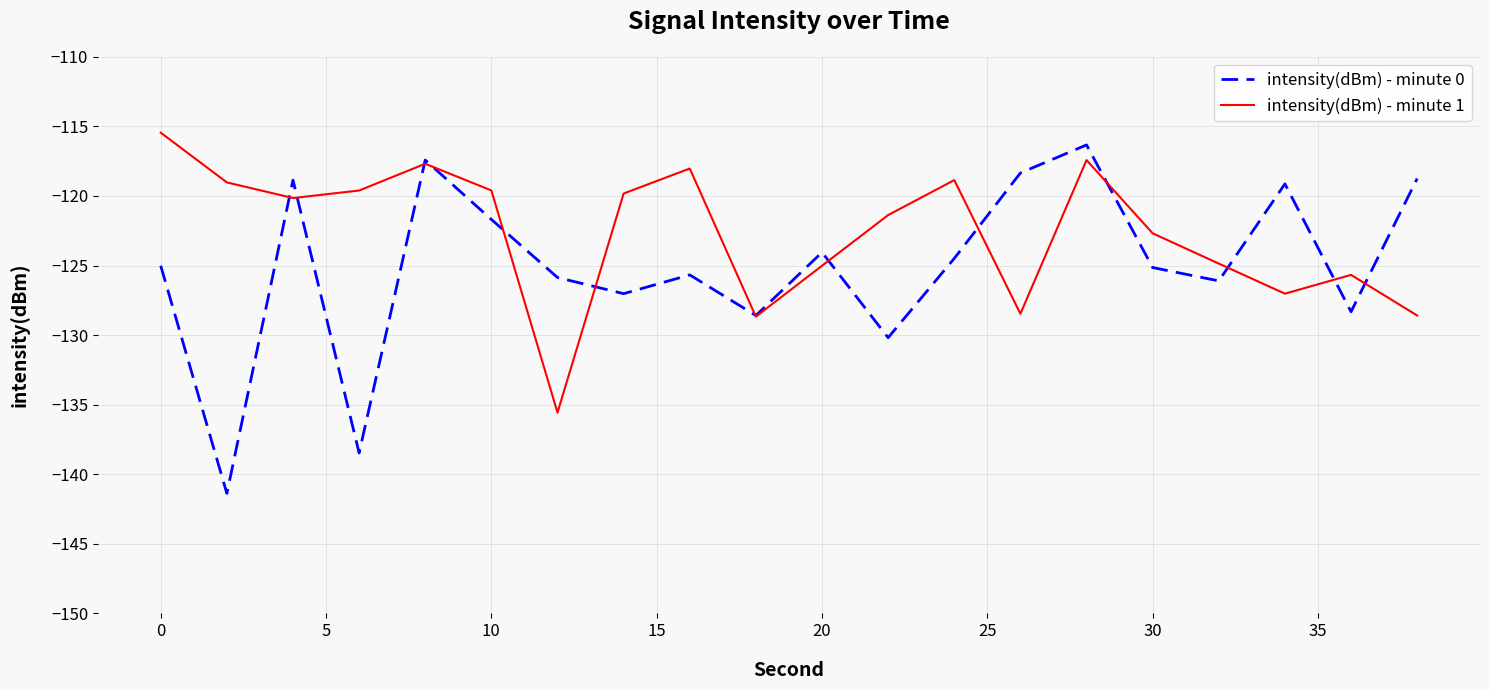

How many values in the intensity(dBm) - minute 1 series are below -120?

11